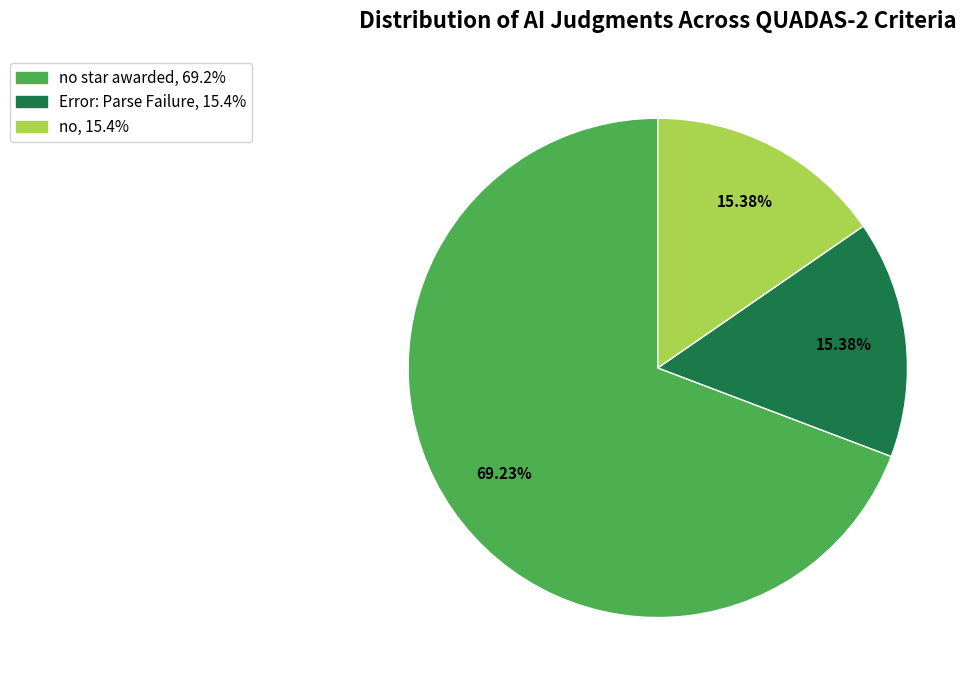

Does any single category account for the majority?

Yes